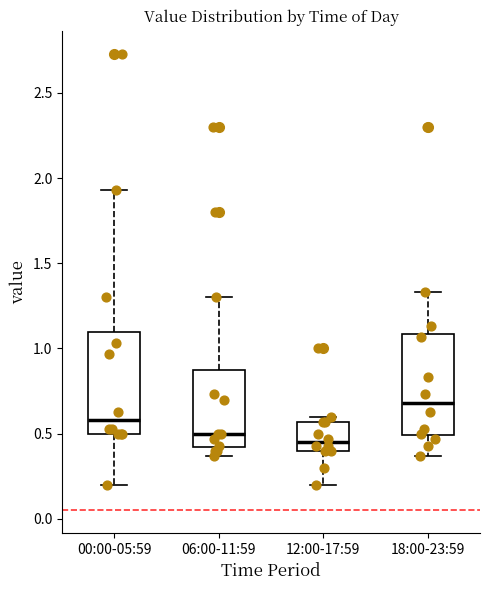

Where does the upper whisker of the box for 06:00-11:59 end on the y-axis? The values are not printed on the chart, so give them approximately, as read against the axis.

1.30